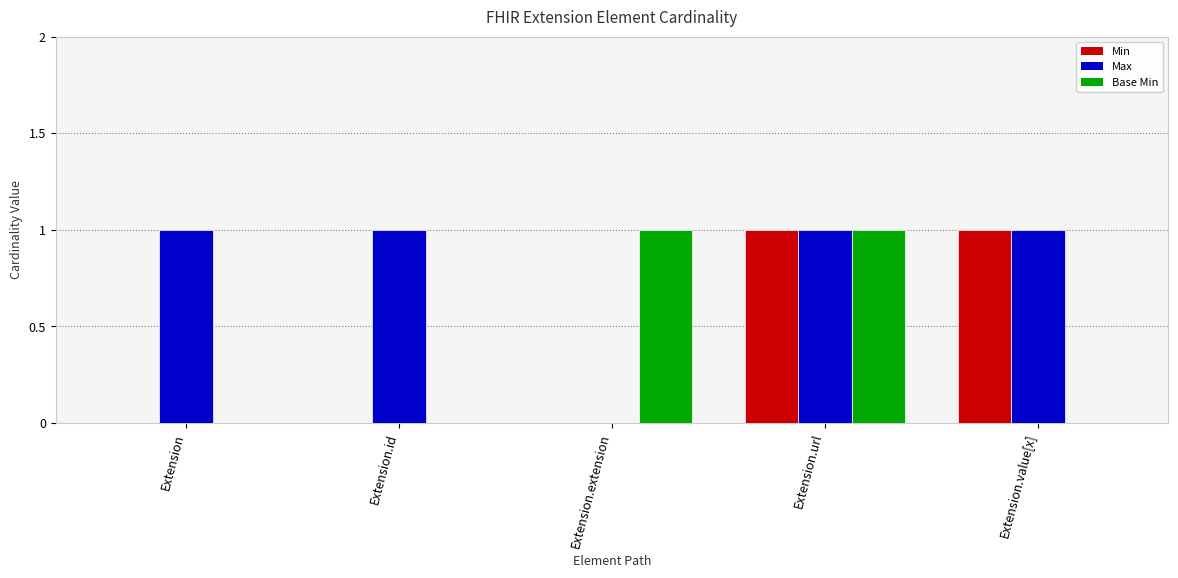

Reading left to right, extract all data points from this chart.

Min: 0	0	0	1	1
Max: 1	1	0	1	1
Base Min: 0	0	1	1	0